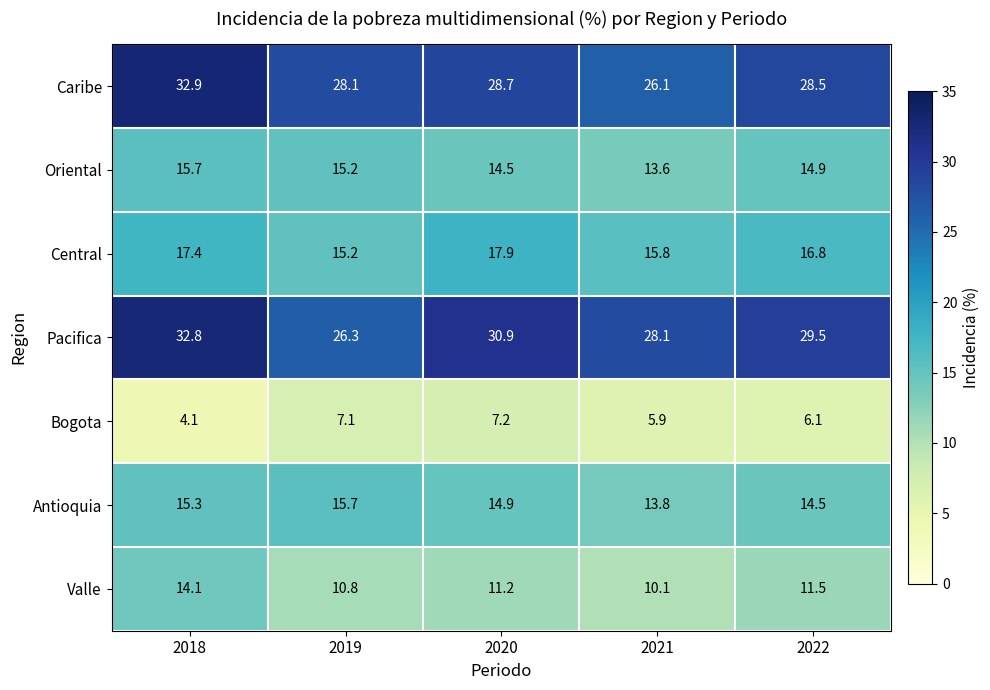

Which label corresponds to the largest value in the chart?

2018